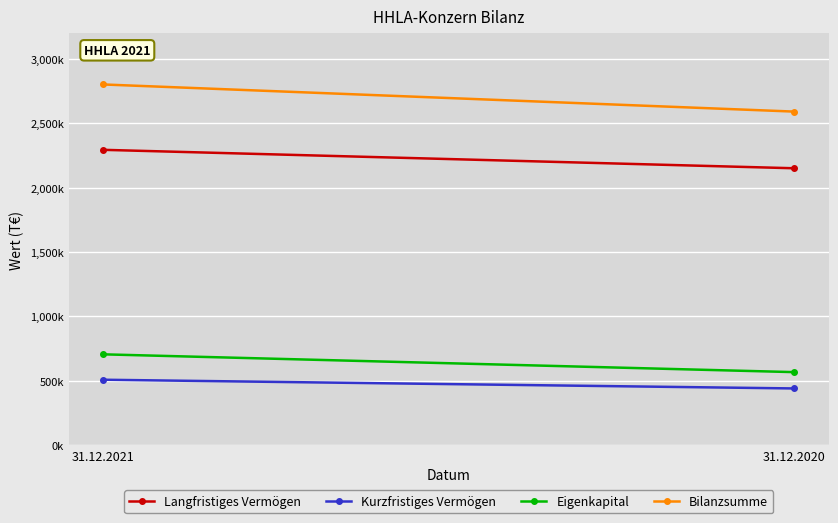

What are all the series names shown in the legend?

Langfristiges Vermögen, Kurzfristiges Vermögen, Eigenkapital, Bilanzsumme